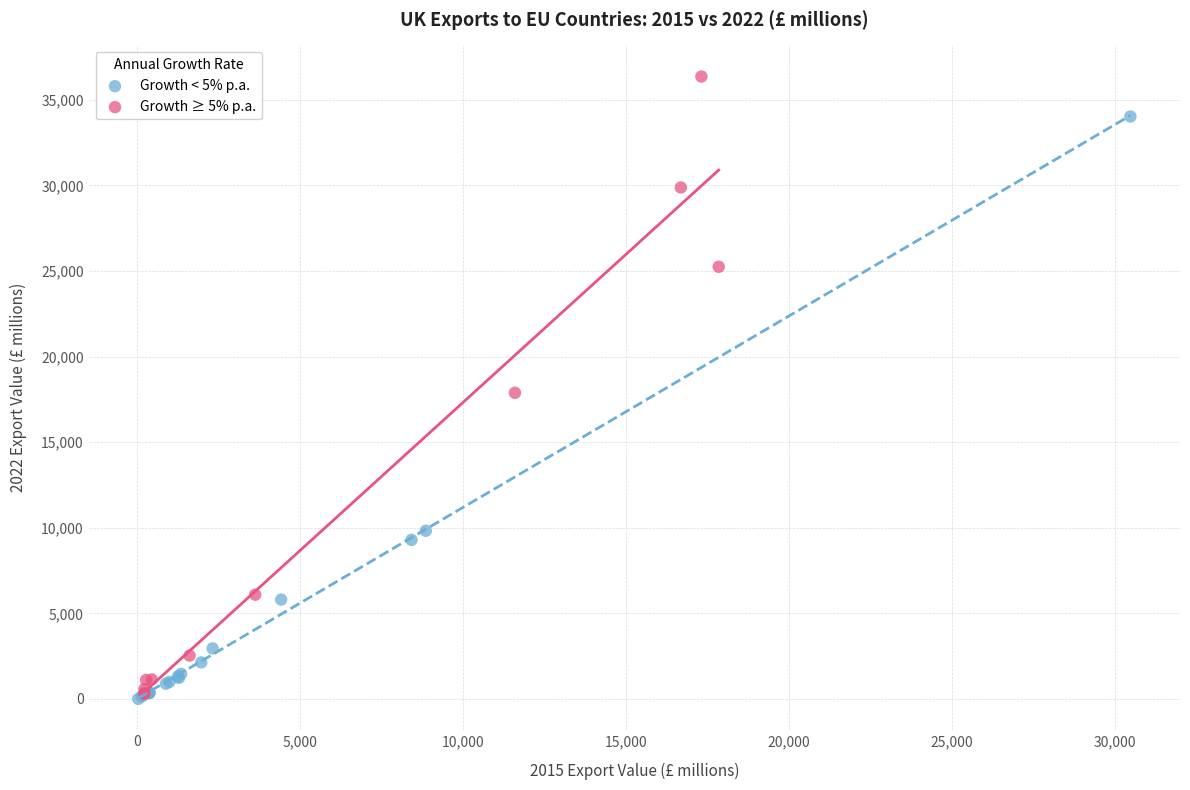

Which series has the largest Y range (max minus min)?

Growth ≥ 5% p.a.